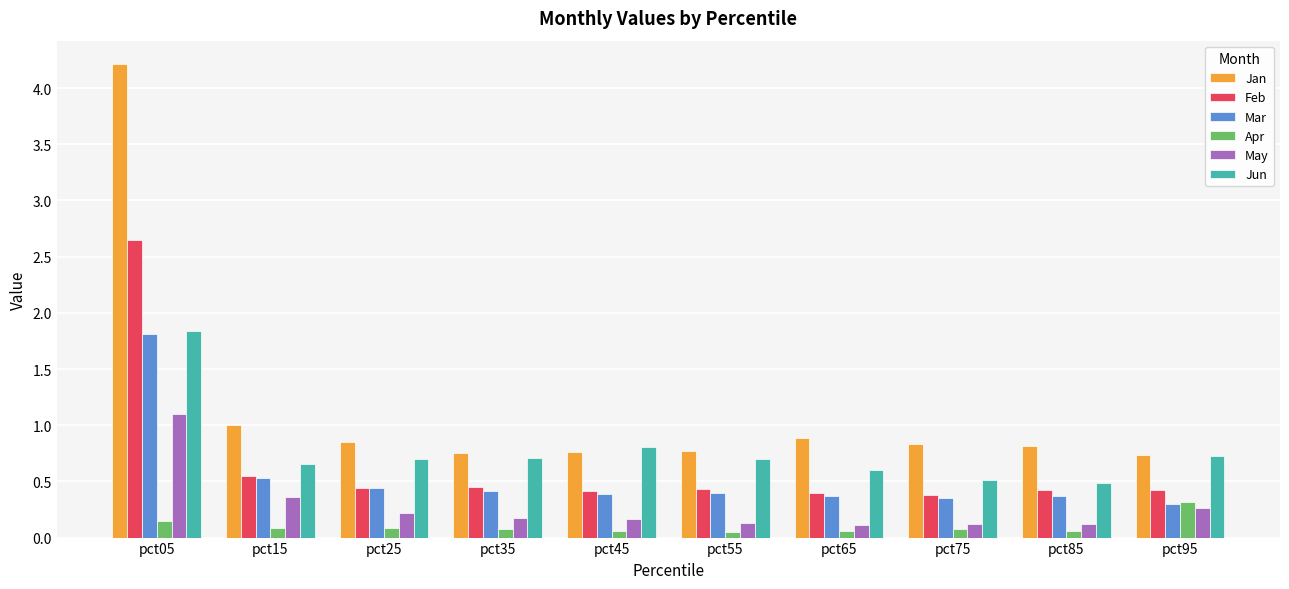

Which series has the widest spread of values?

Jan